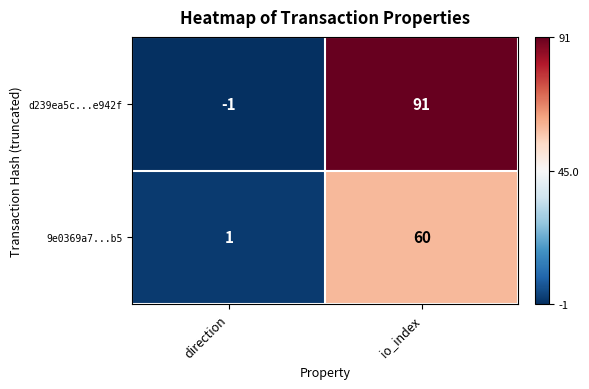

What is the total value across all series at io_index?

151